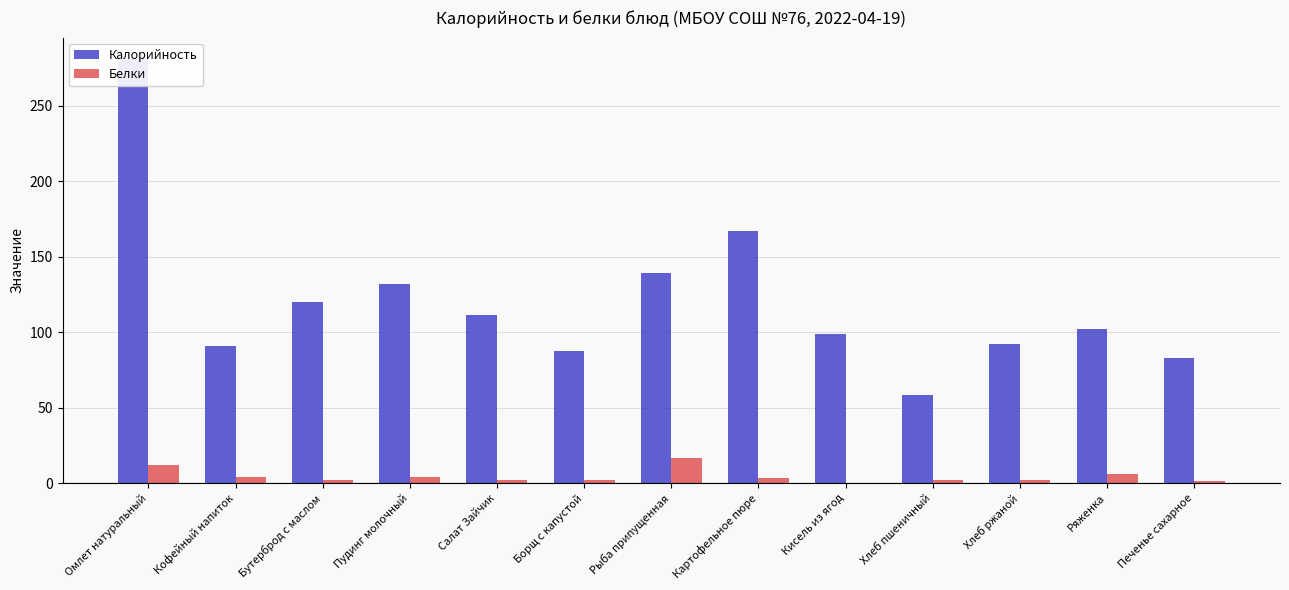

What position from the right is Омлет натуральный?

13